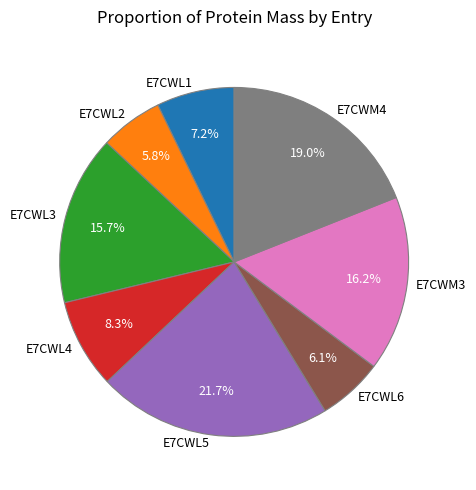

The E7CWL1 slice represents 7% of the pie. True or false?

True